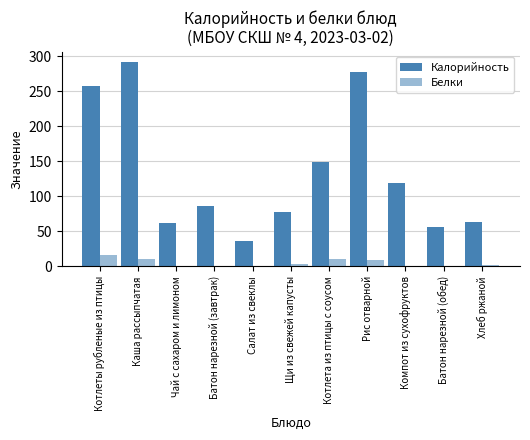

What is the total value across all series at Чай с сахаром и лимоном?

62